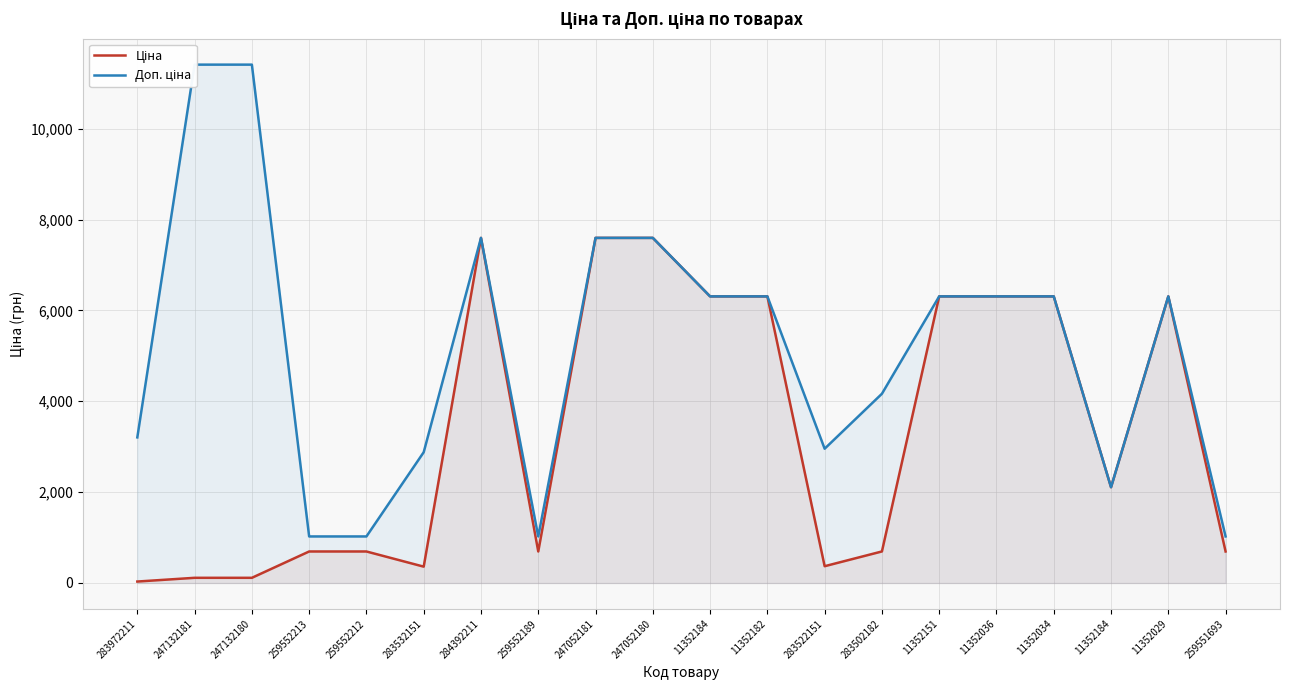

Is the value of Доп. ціна at 259552213 greater than the value of Ціна at 259552212?

Yes